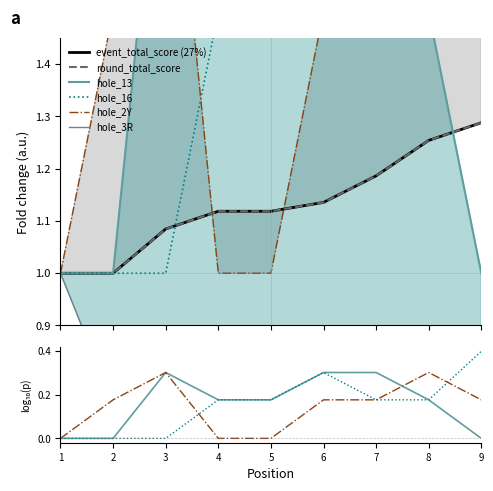

True or false: hole_3R has a value of 1.0 at 1.

True